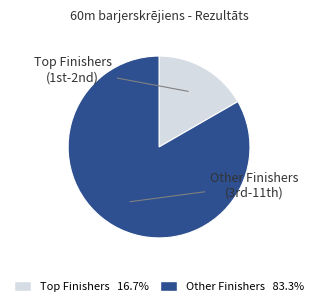

Is there any slice that represents more than half of the pie?

Yes